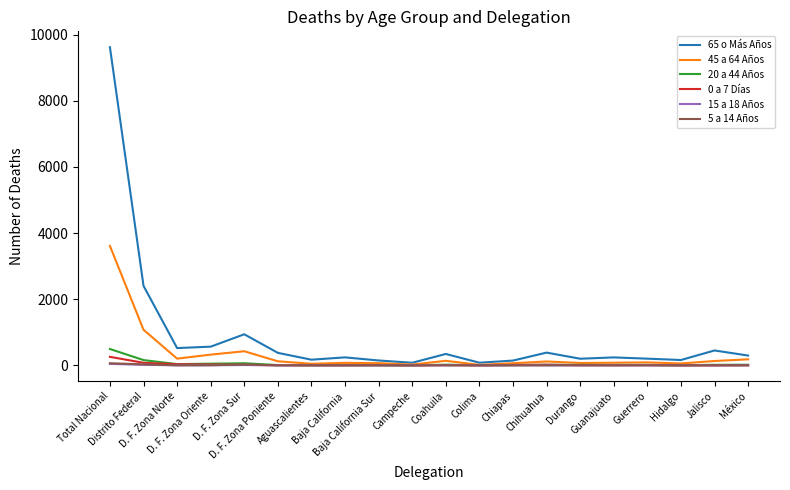

Which series has the widest spread of values?

65 o Más Años